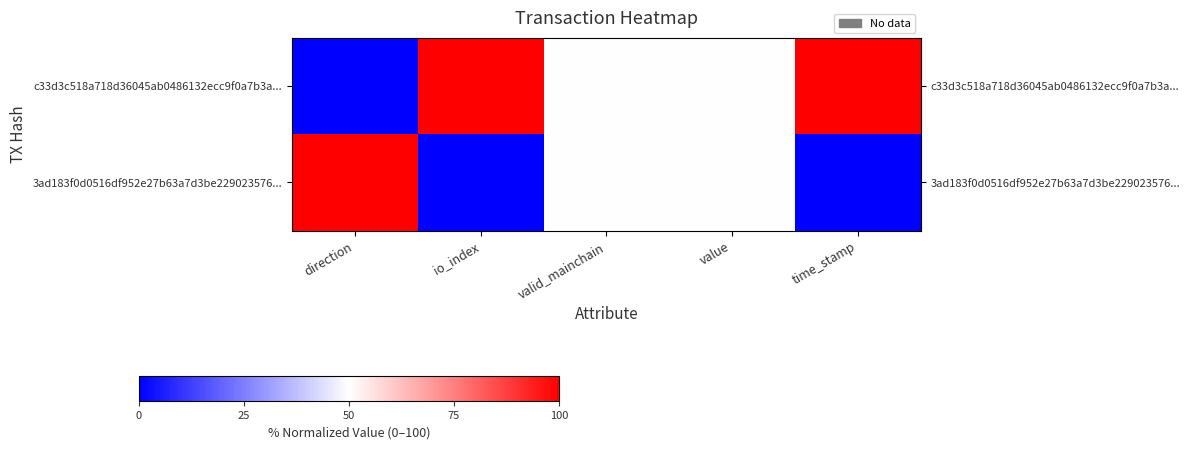

Reading left to right, list all the values displayed in this chart.

c33d3c518a718d36045ab0486132ecc9f0a7b3a...: direction=0	io_index=100	valid_mainchain=50	value=50	time_stamp=100
3ad183f0d0516df952e27b63a7d3be229023576...: direction=100	io_index=0	valid_mainchain=50	value=50	time_stamp=0